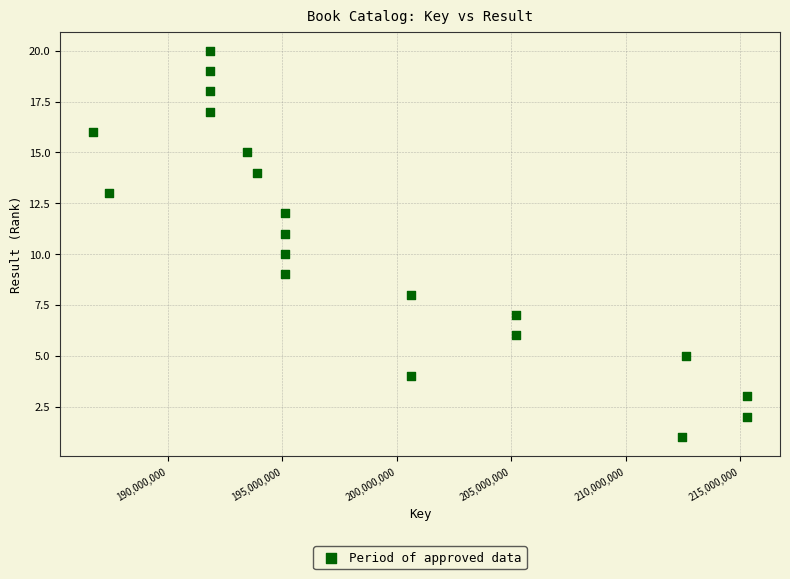

What is the range of X values (max minus min)?

28583796